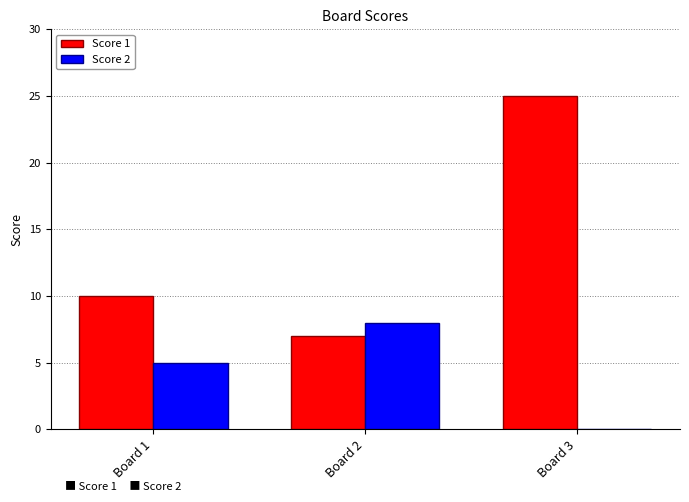

The Score 2 series shows 1 at Board 1. True or false?

False